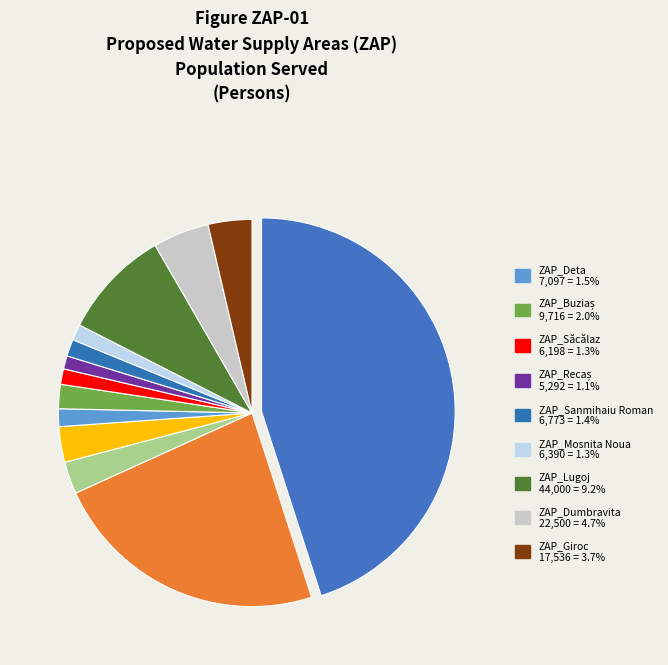

How many segments does this pie chart have?

13